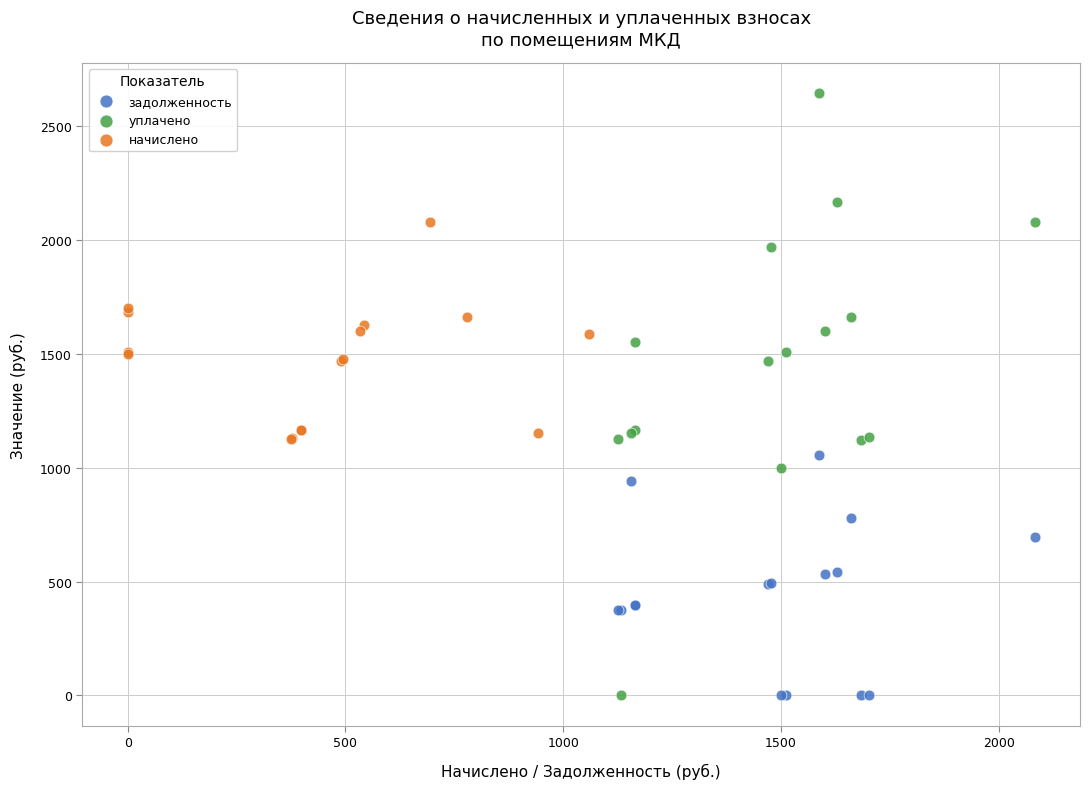

Which series contains the highest Y value?

уплачено